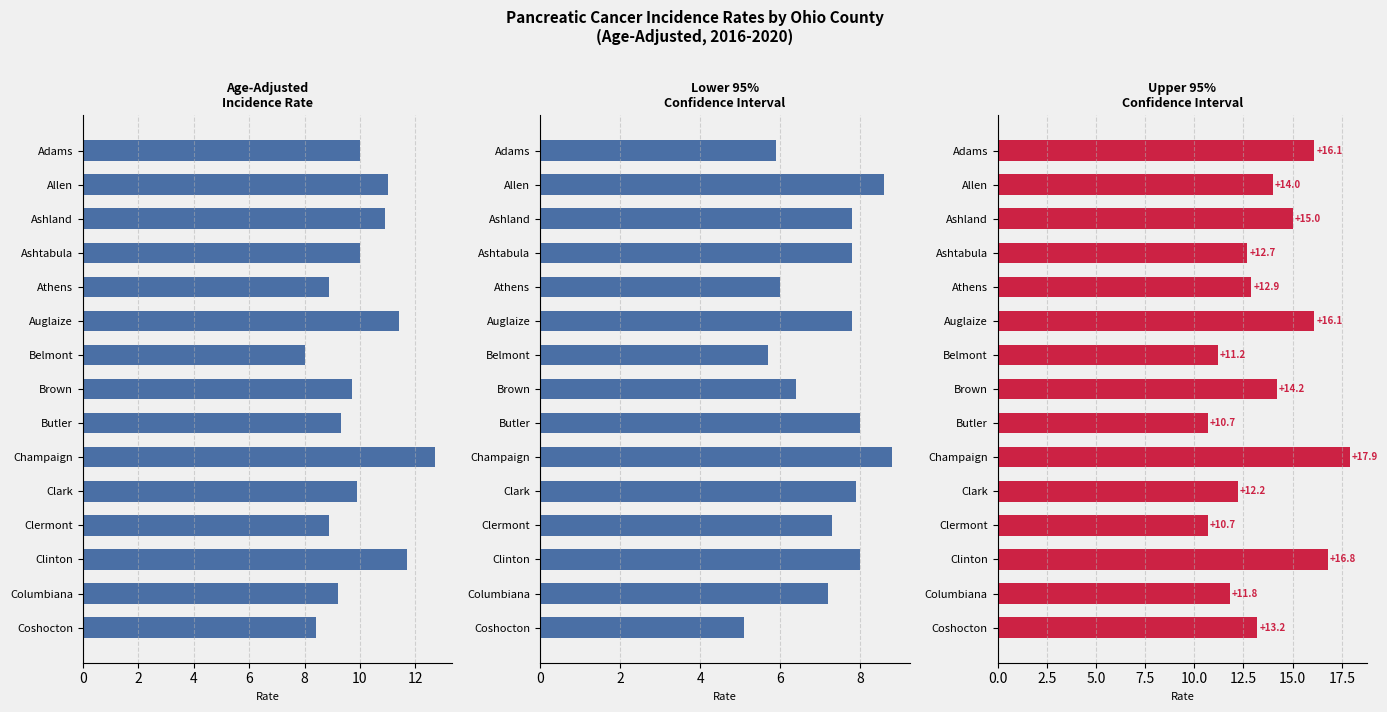

What is the approximate value of Upper 95% CI at Butler?

10.7